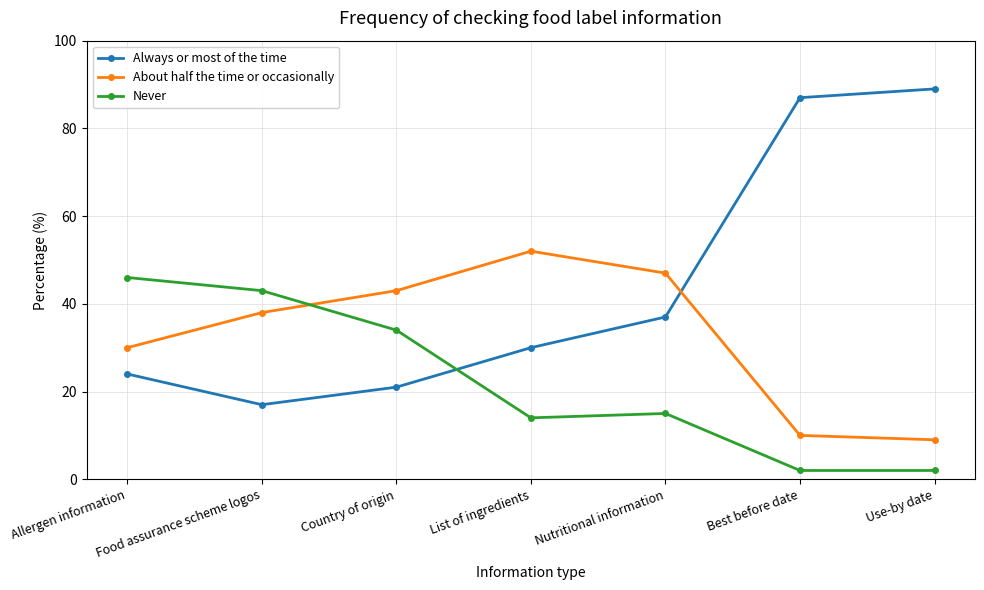

What is the total value across all series at Allergen information?

100